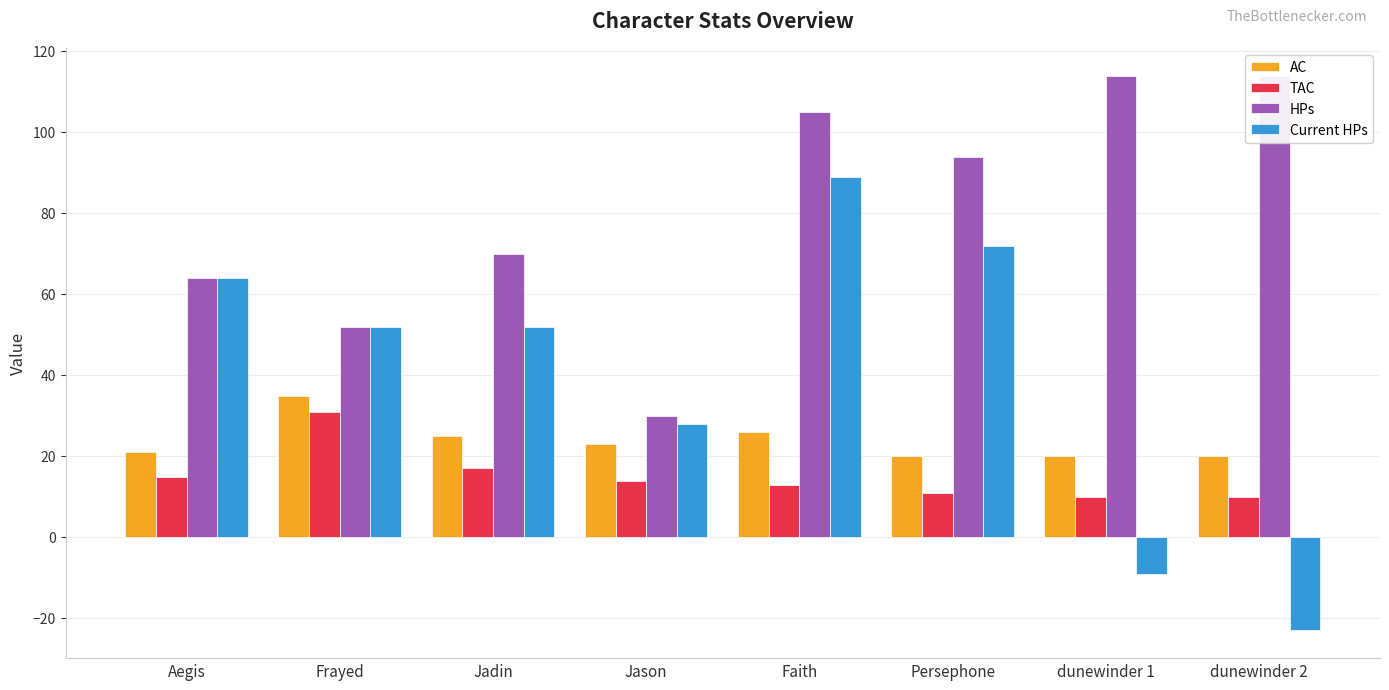

What is the difference between the Current HPs values at dunewinder 2 and Aegis?

87